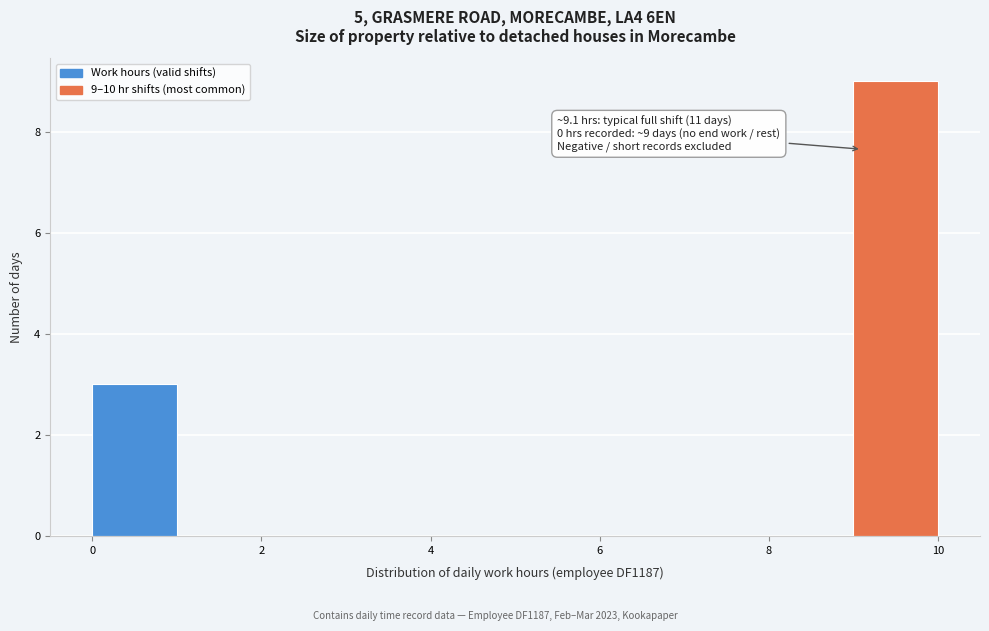

Over which range of the x-axis is the bar tallest?

9 to 10